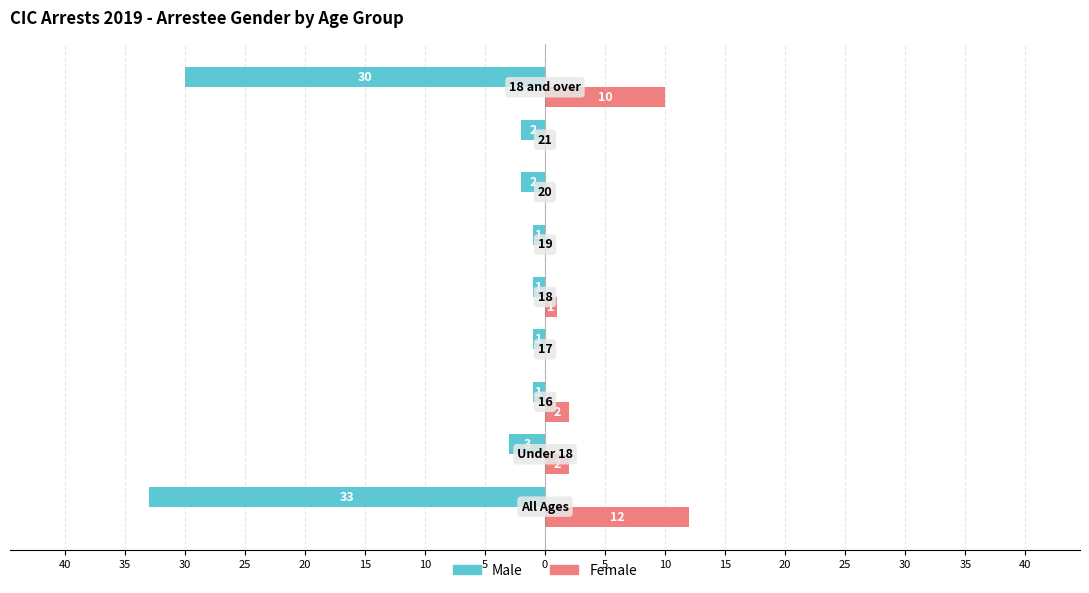

What are all the series names shown in the legend?

Male, Female